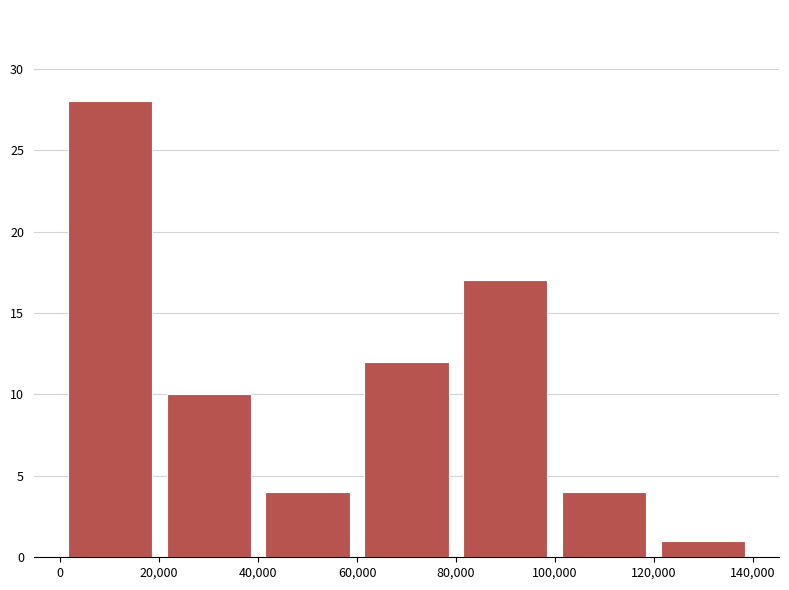

Over which range of the x-axis is the bar tallest?

0 to 20,000